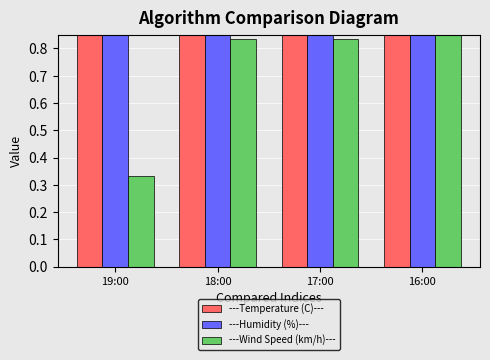

What is the label of the 2nd bar from the right?

17:00